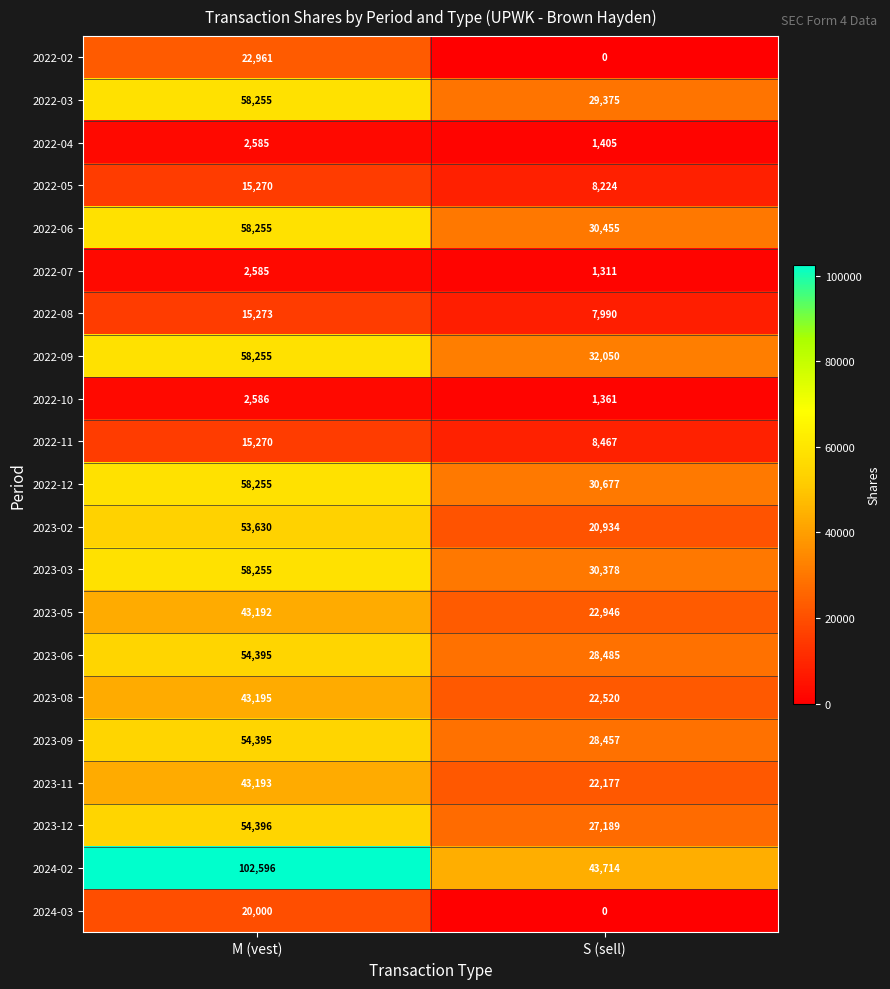

How many series are shown in this chart?

21